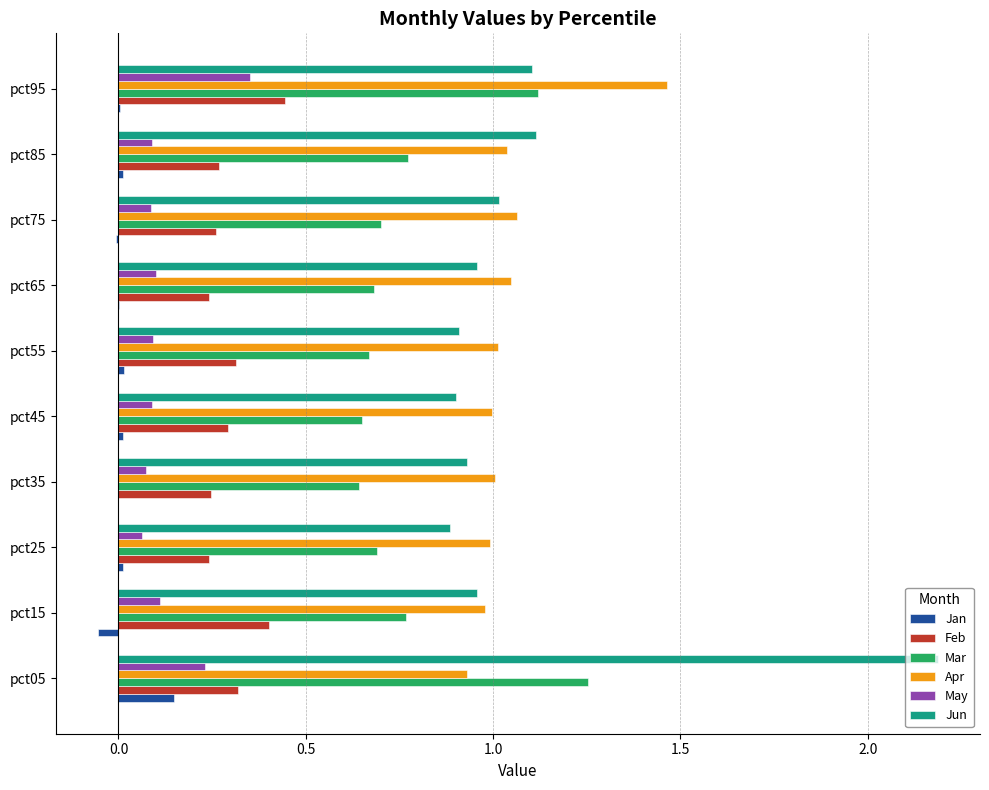

What is the maximum value shown in the chart?

2.2